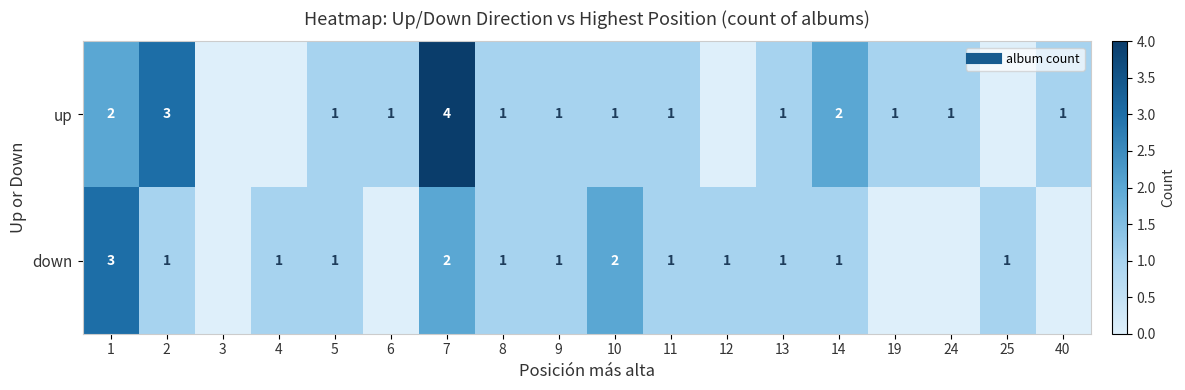

What is the difference between the highest and lowest values at 12?

1